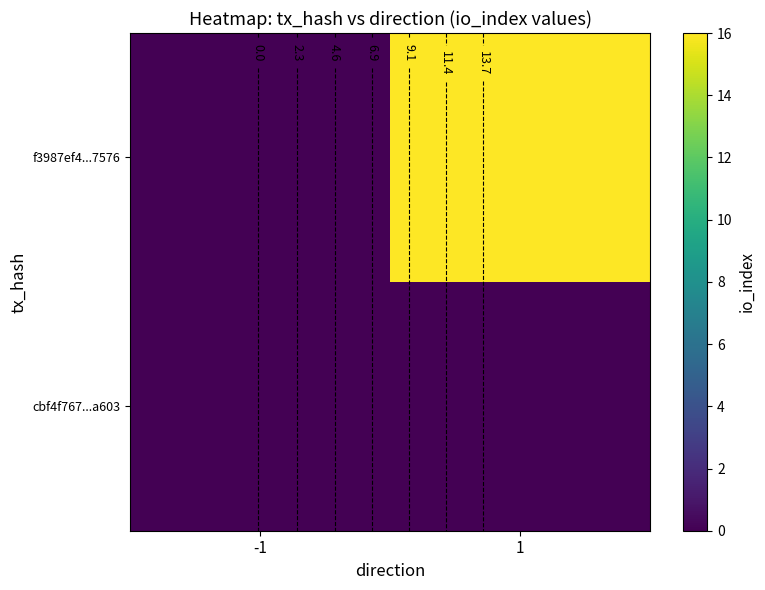

Which series changed the most between -1 and 1?

f3987ef4...7576